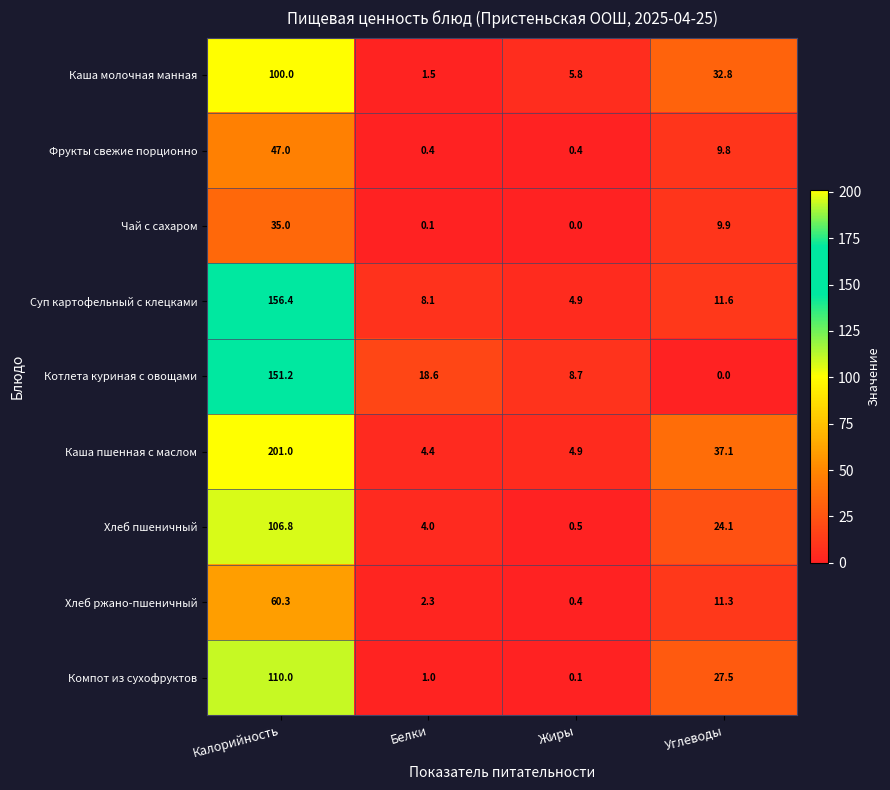

What value does the Суп картофельный с клецками series have at Жиры?

4.9